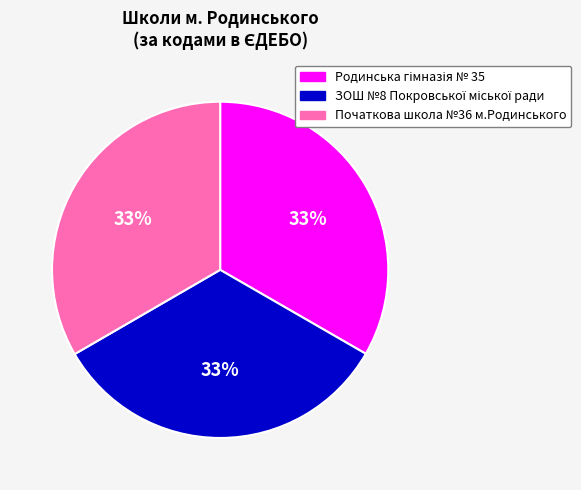

Count the number of slices in the pie.

3